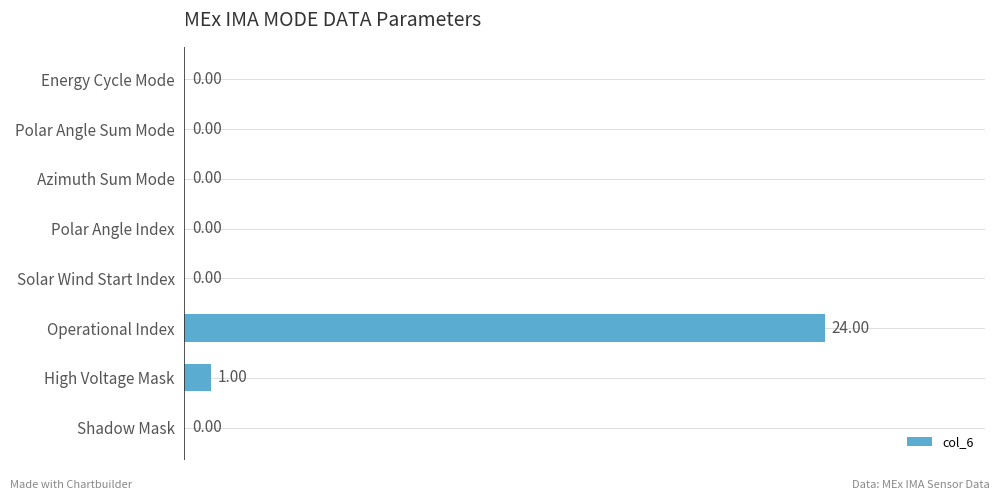

What is the sum of all values?

25